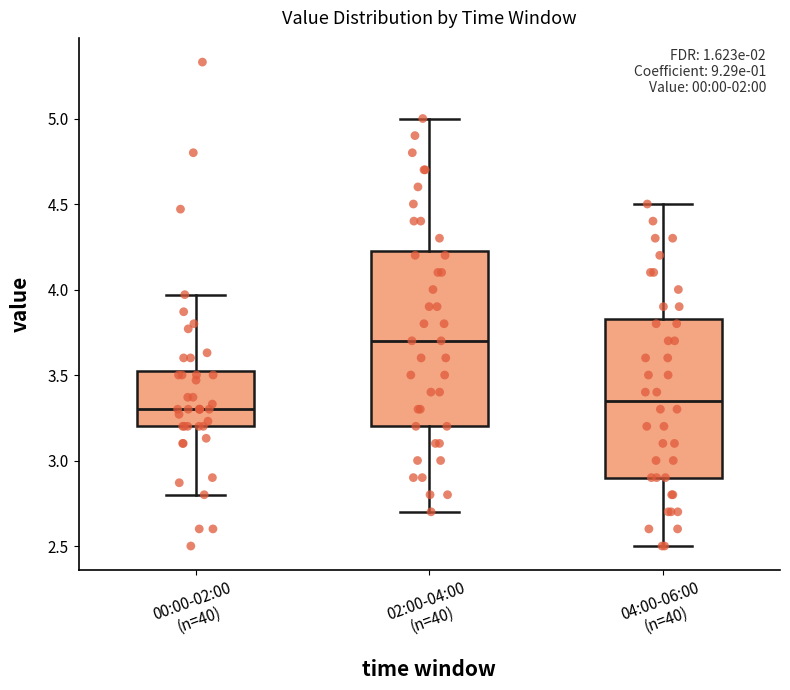

Where does the lower whisker of the box for 02:00-04:00 (n=40) end on the y-axis? The values are not printed on the chart, so give them approximately, as read against the axis.

2.70